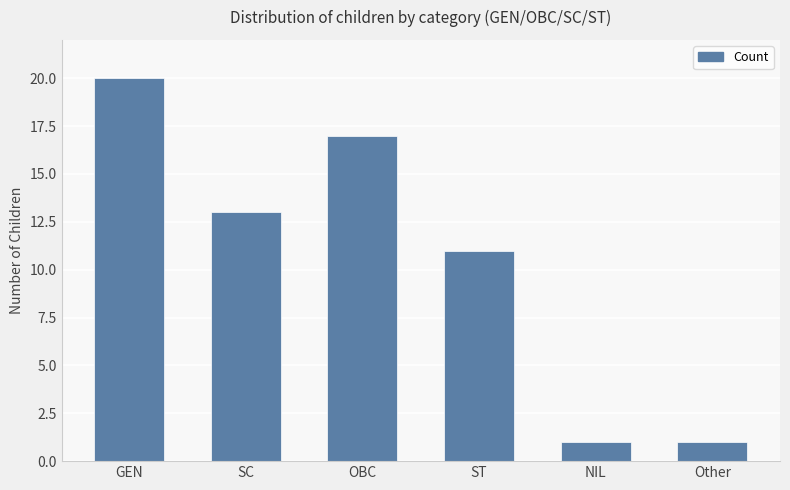

The value at Other is 1. True or false?

True